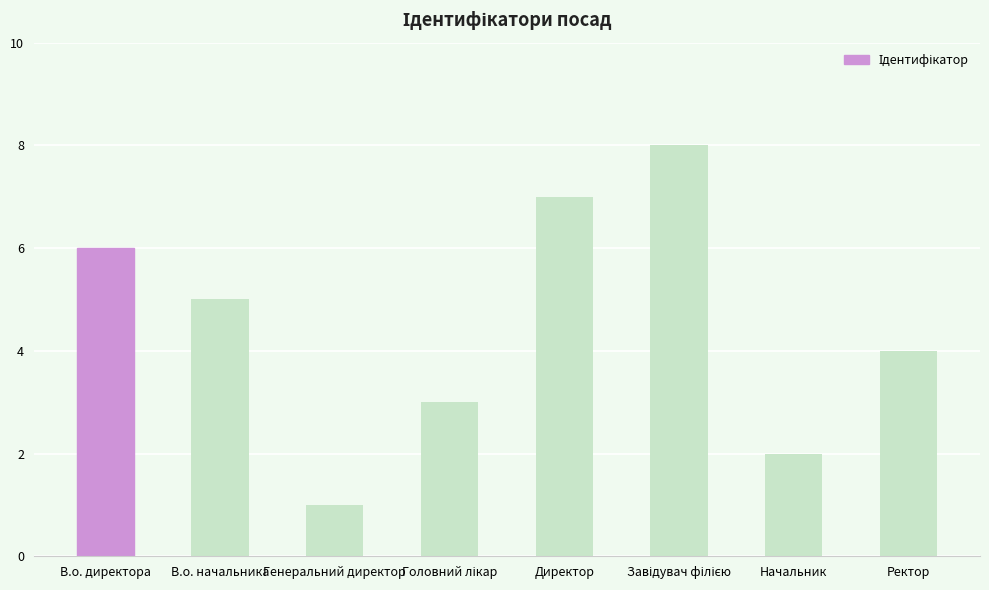

What is the label of the 7th bar from the left?

Начальник